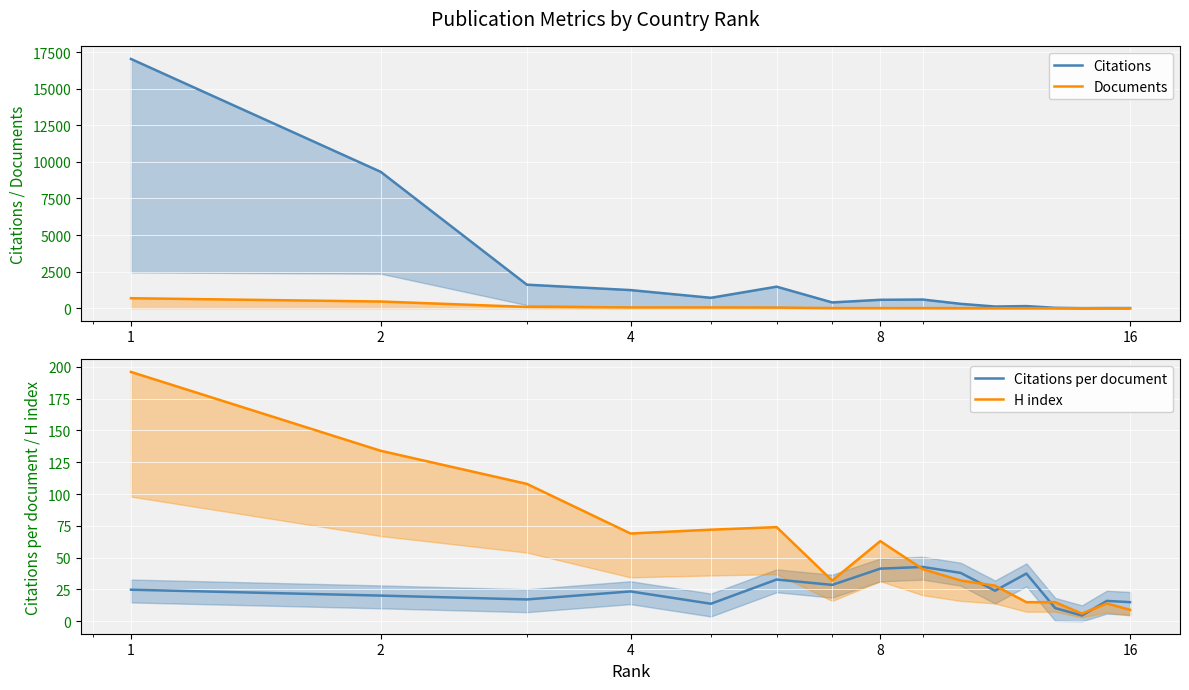

What is the highest value of the Citations per document series?

42.7